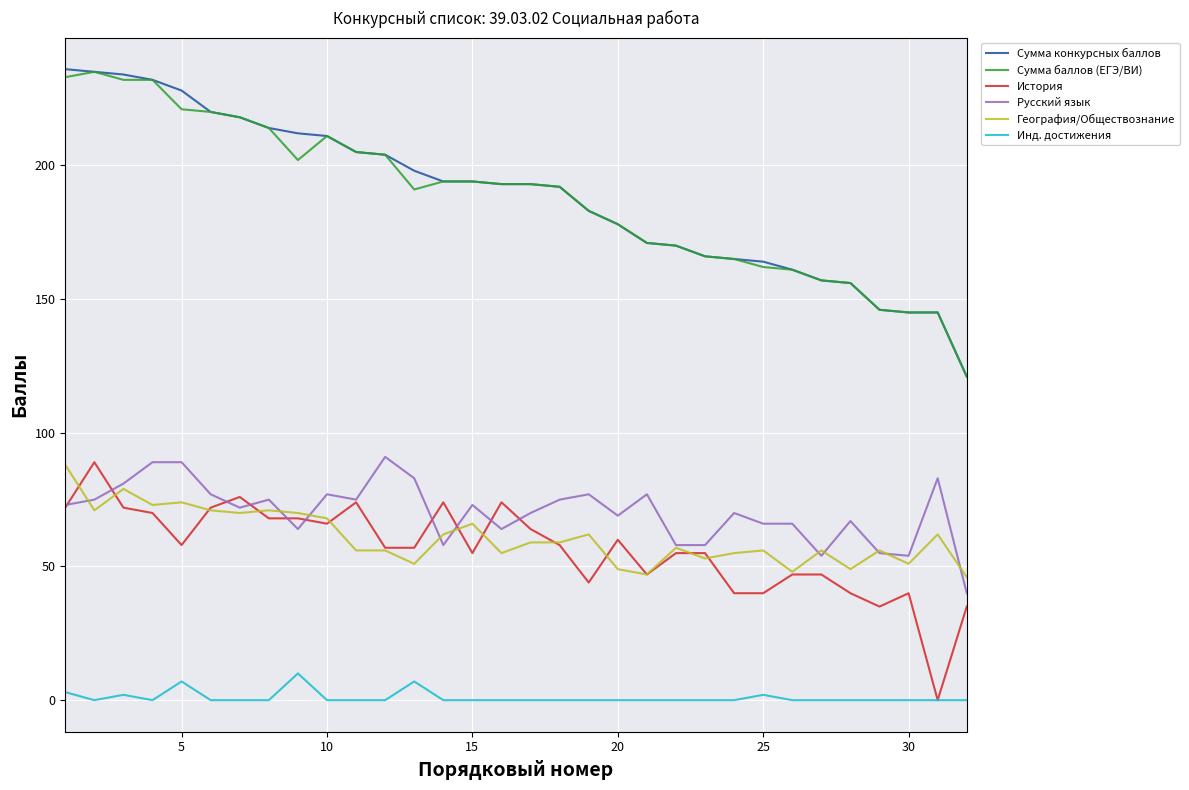

Which series has the largest range (max minus min)?

Сумма конкурсных баллов